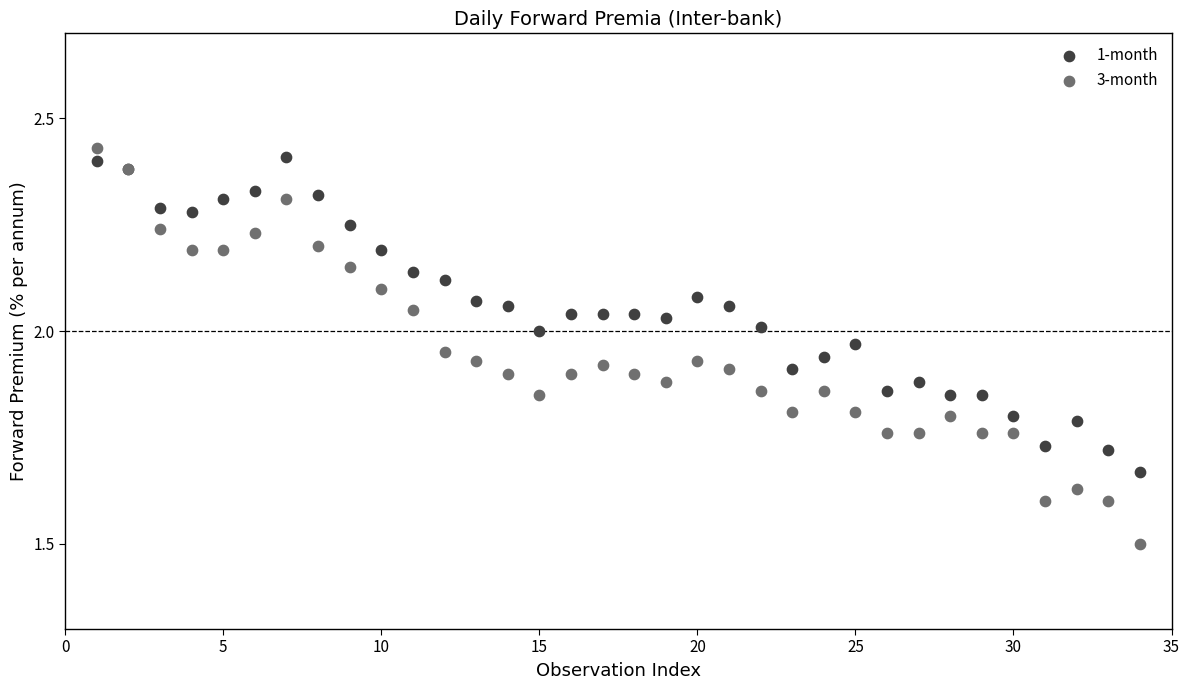

What are all the series names shown in the legend?

1-month, 3-month